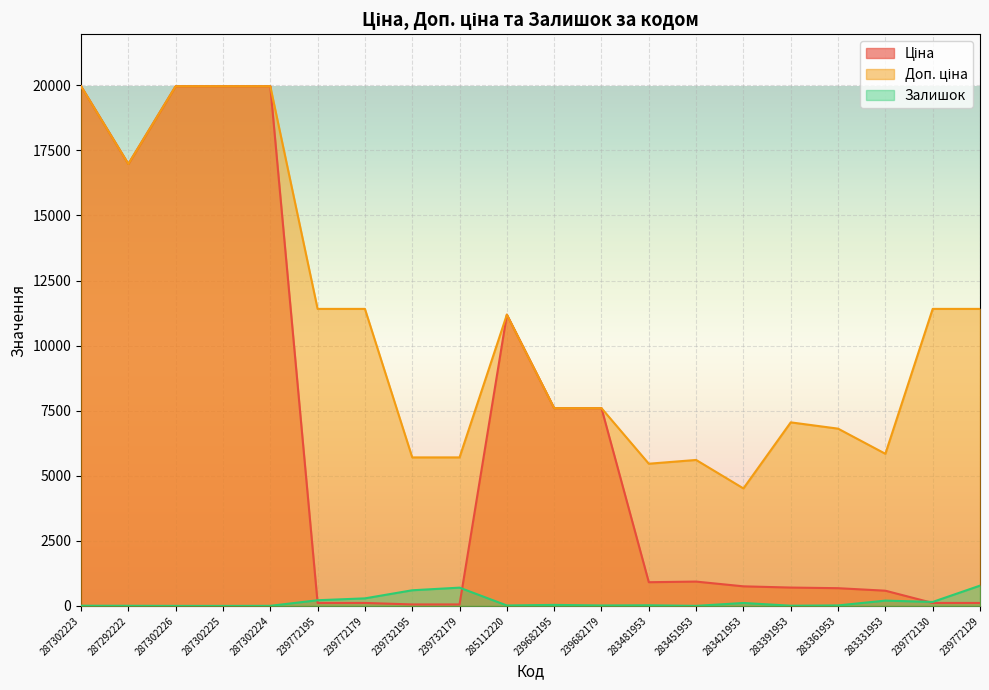

What is the maximum value for Залишок?

779.0